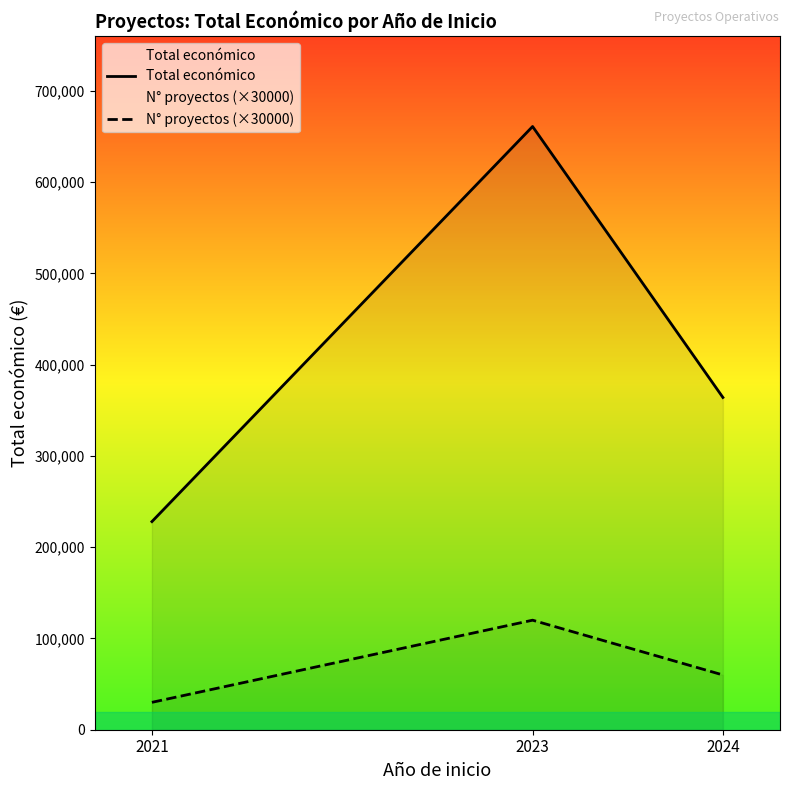

How many N° proyectos (×30000) values are between 30000 and 120000?

3